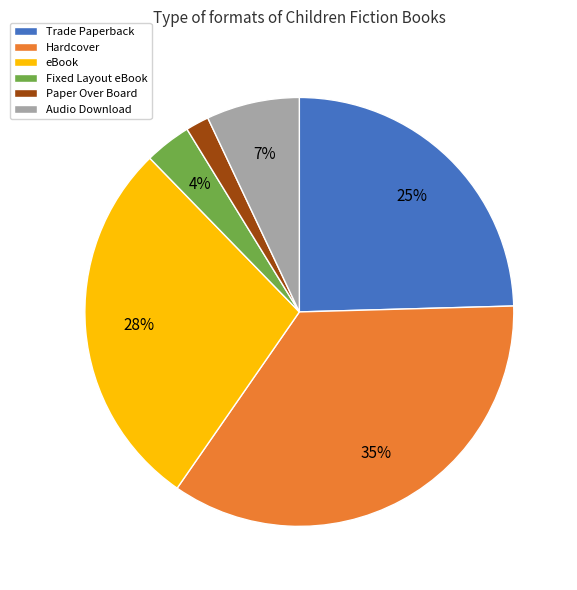

What is the largest slice in the pie chart?

Hardcover